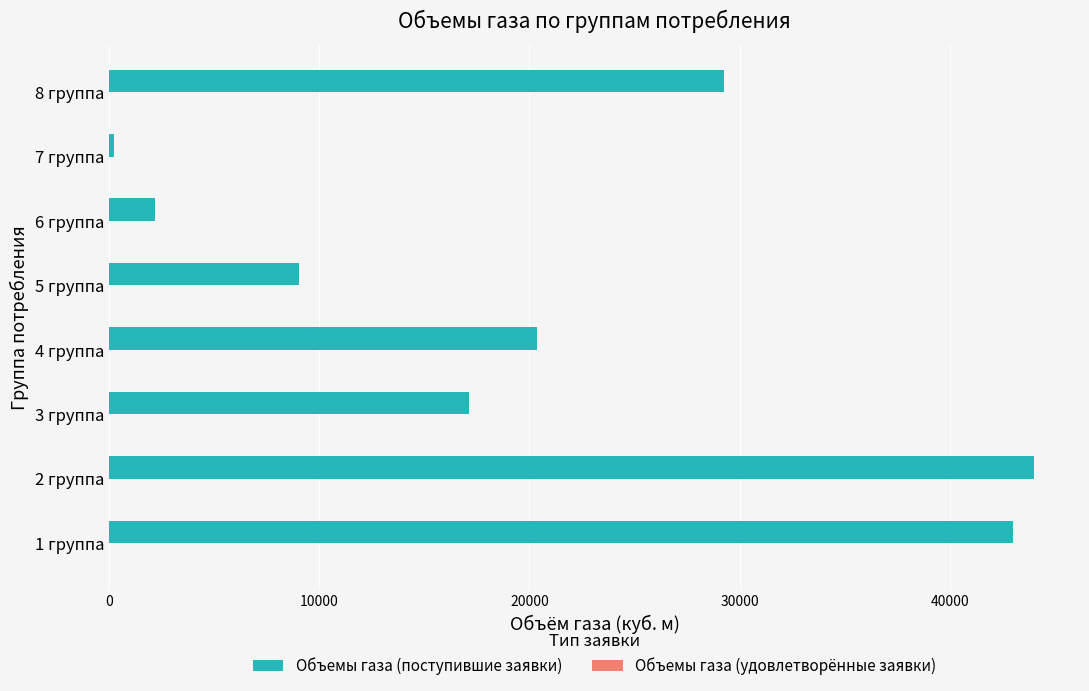

What is the ratio of the value at 4 группа to the value at 1 группа?

0.5